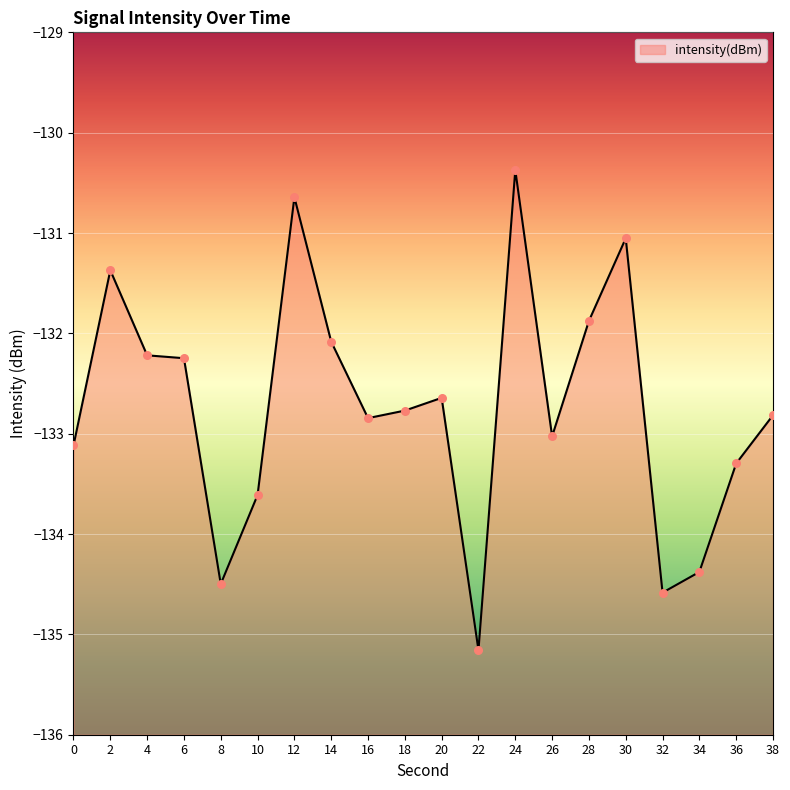

What is the change in value from 4 to 38?

-0.6